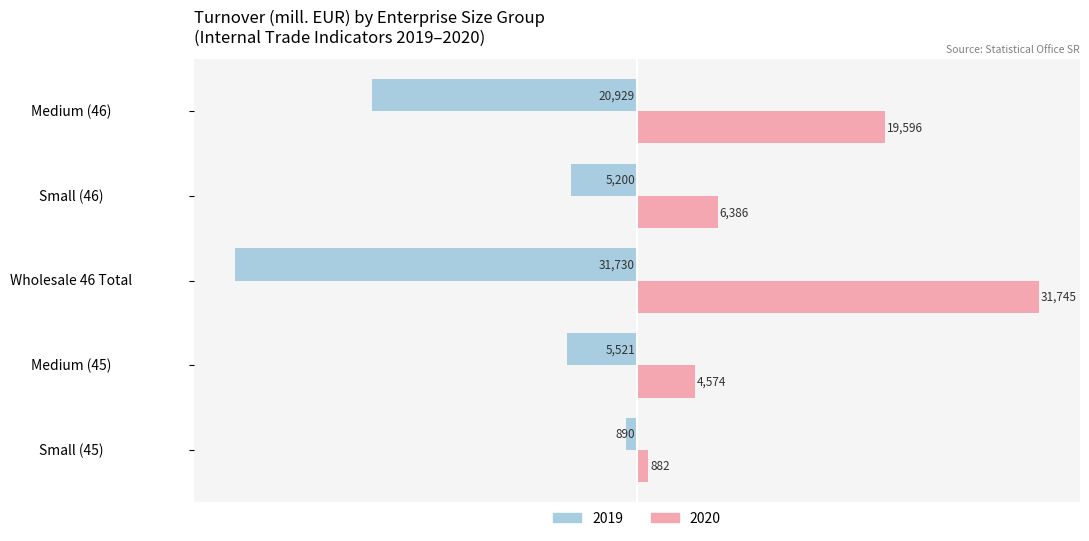

The 2019 series shows -5200 at Small (46). True or false?

True